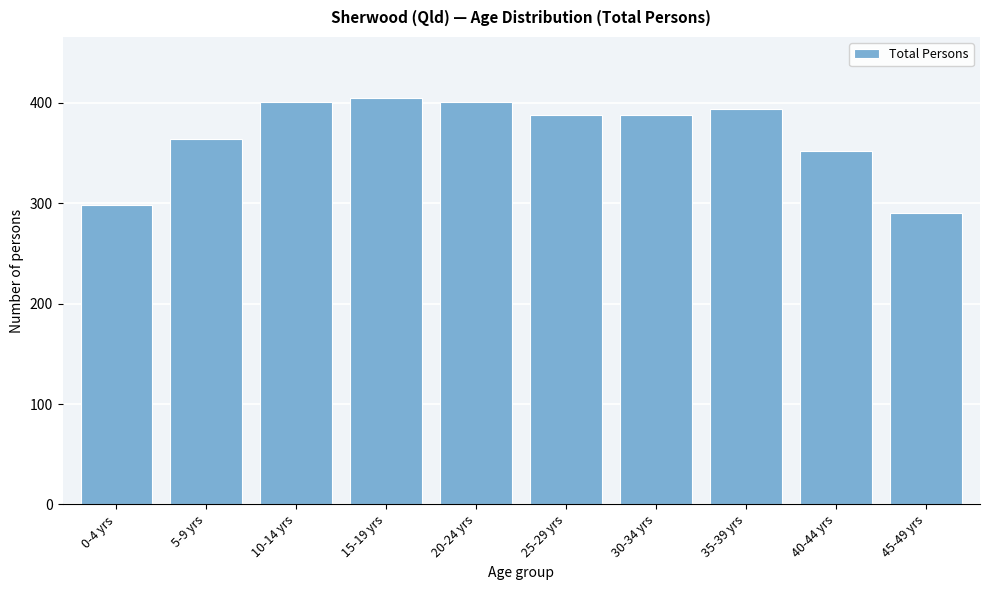

Reading left to right, list all the values displayed in this chart.

0-4 yrs=298	5-9 yrs=364	10-14 yrs=401	15-19 yrs=405	20-24 yrs=401	25-29 yrs=388	30-34 yrs=388	35-39 yrs=394	40-44 yrs=352	45-49 yrs=290